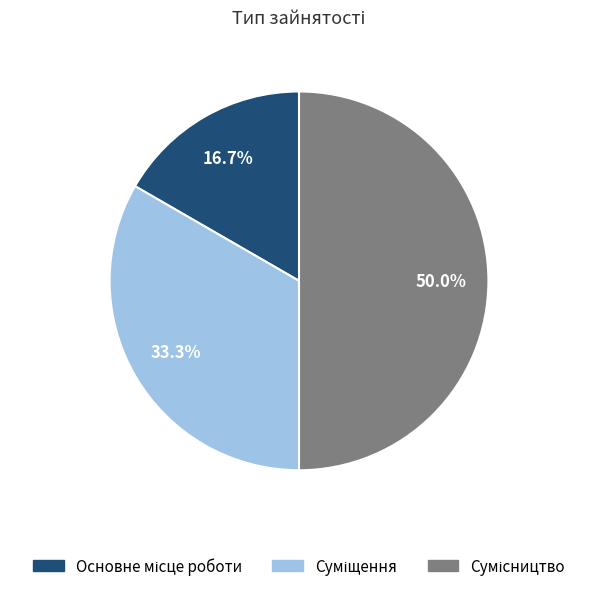

What percentage is the Основне місце роботи slice, to the nearest percent?

17%